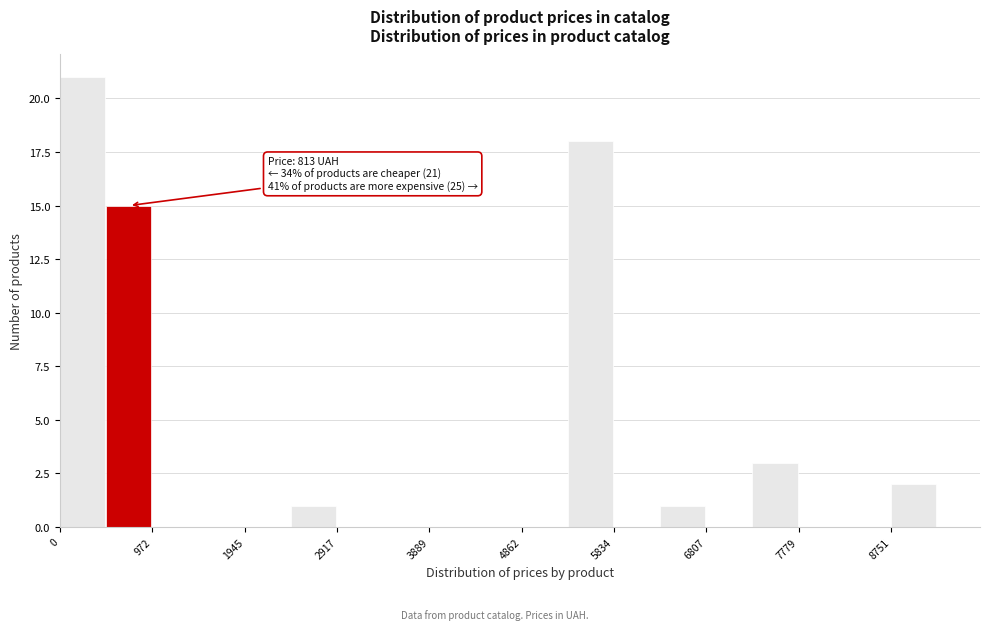

Which range on the x-axis has the tallest bar?

0 to 500